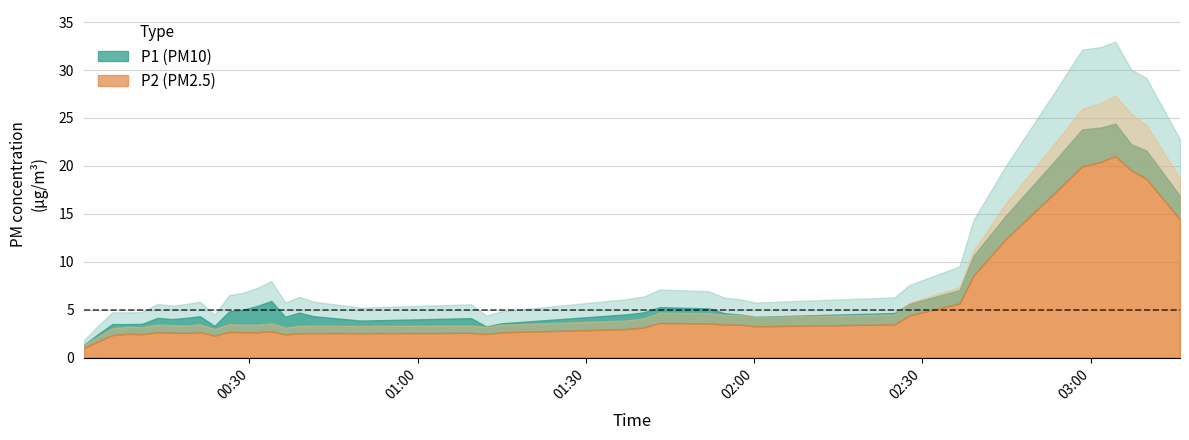

What is the total value across all series at 21?

7.6